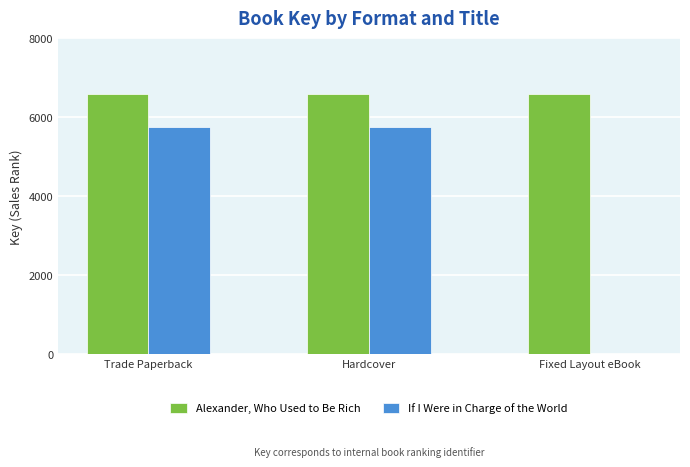

The value of If I Were in Charge of the World at Hardcover is 9135. True or false?

False